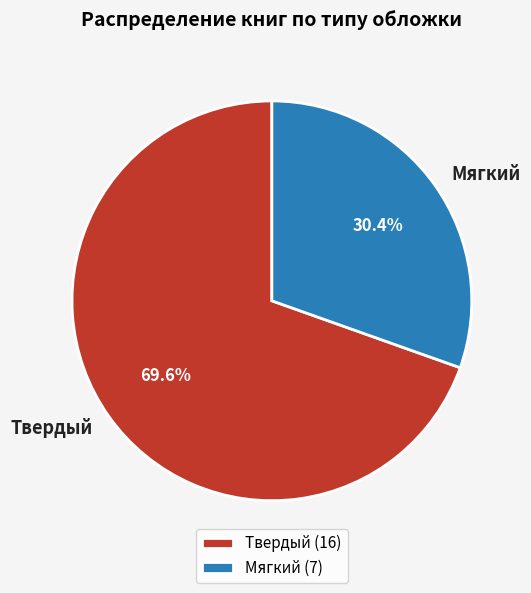

To the nearest percent, what portion does Твердый represent?

70%